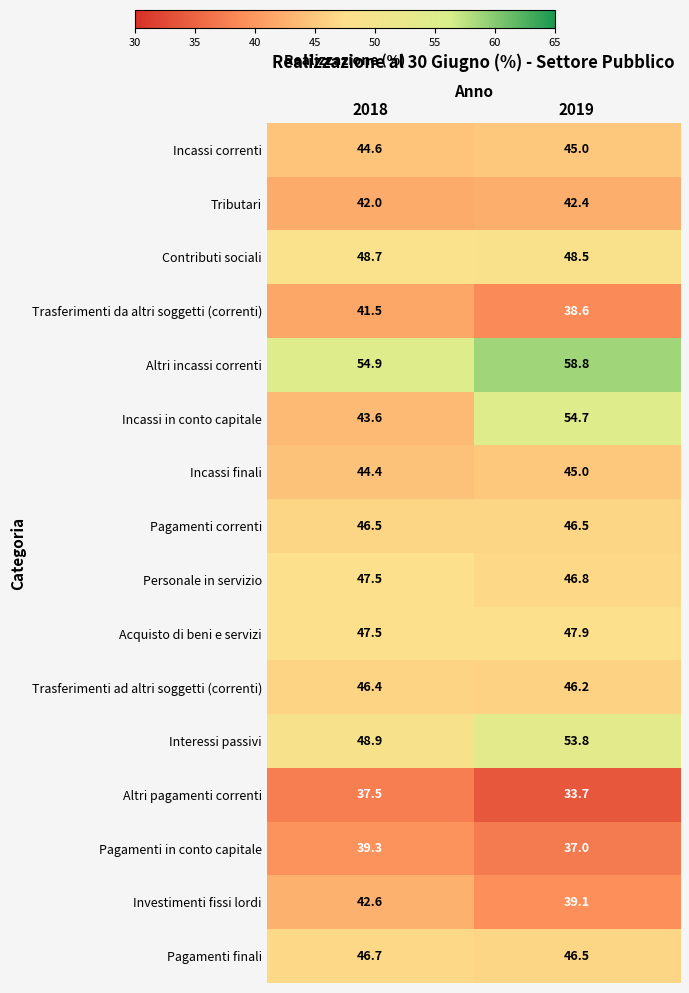

What is the sum of the Trasferimenti da altri soggetti (correnti) values at 2018 and 2019?

80.1